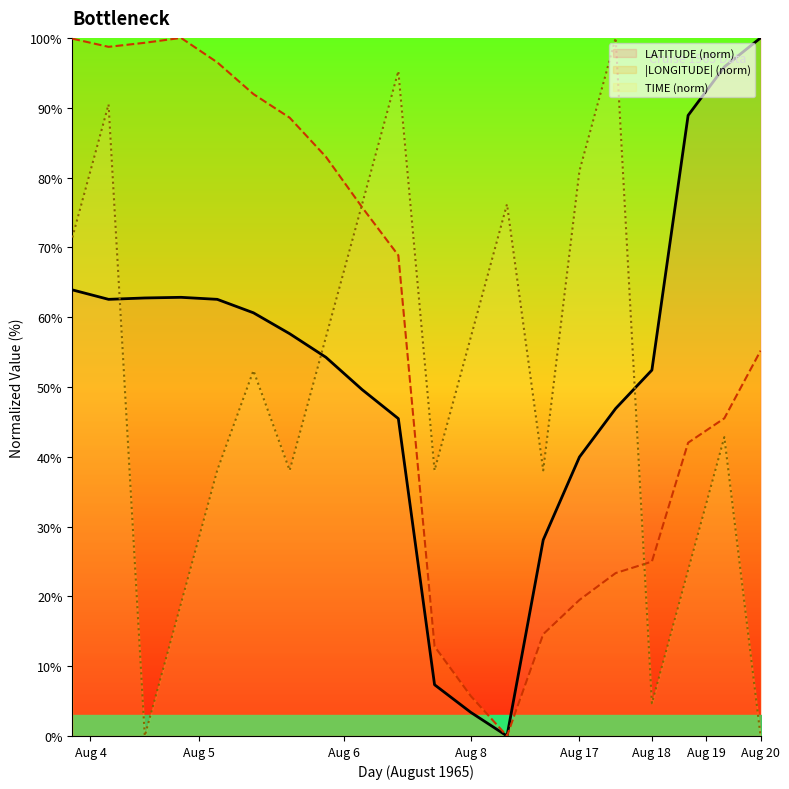

What is the maximum value for LATITUDE (norm)?

100.0